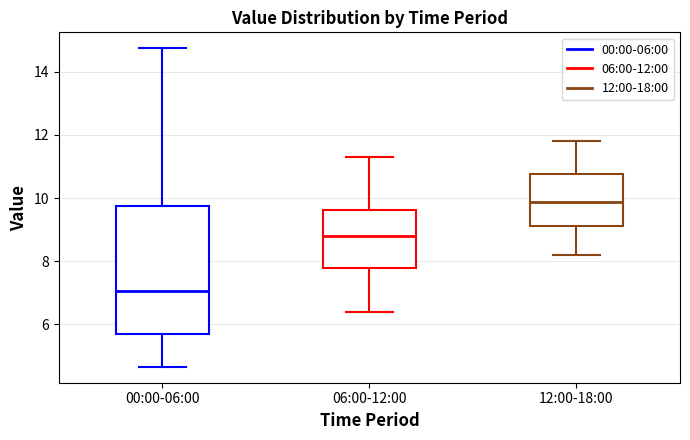

Which box is the tallest, from its lower edge to its upper edge?

00:00-06:00